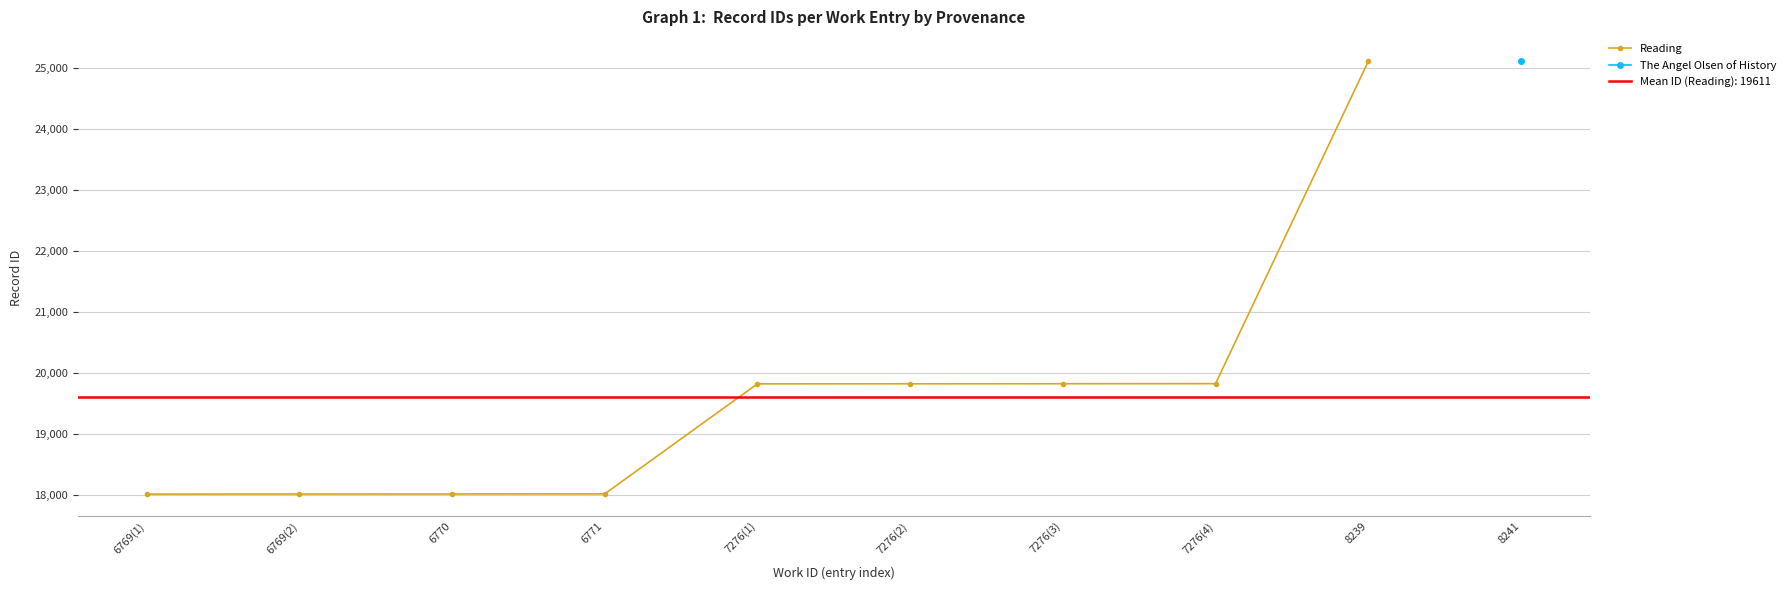

True or false: the data has more than 1 interior local peaks.

False